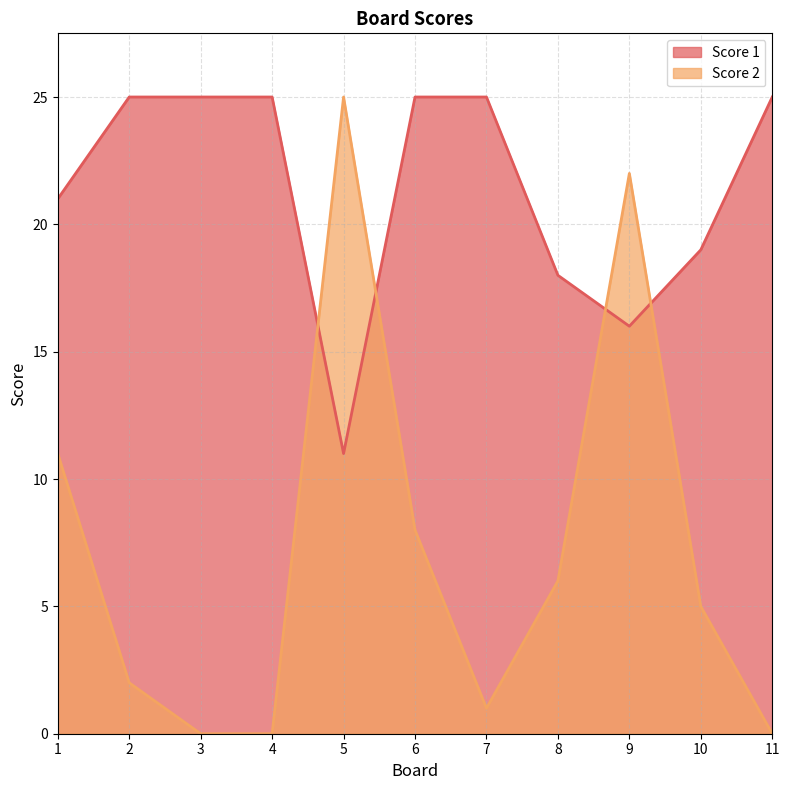

How many values in Score 2 are above zero?

8